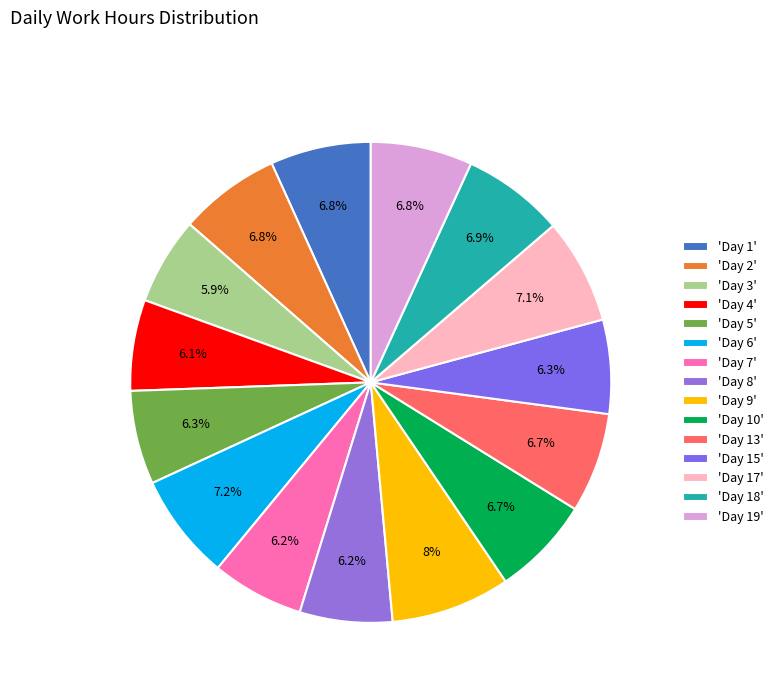

How many slices are in this pie chart?

15